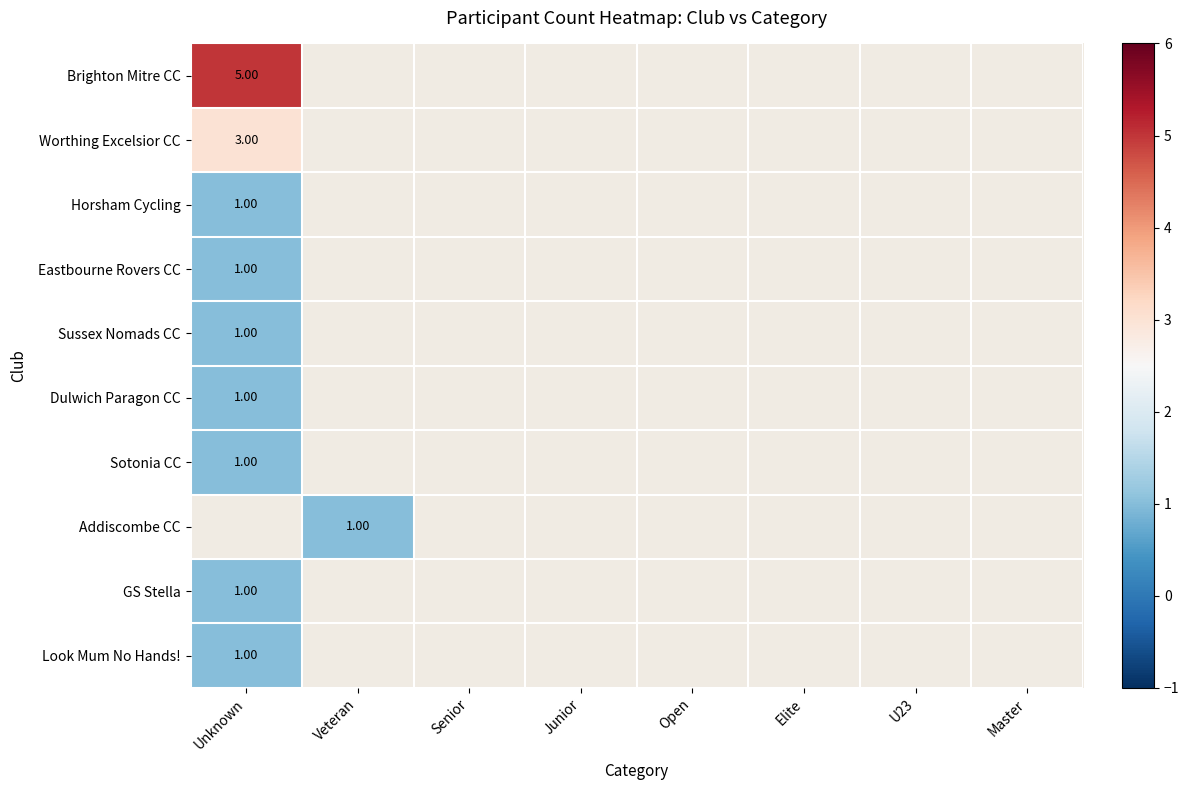

Where is GS Stella nearest to the value 1?

Unknown